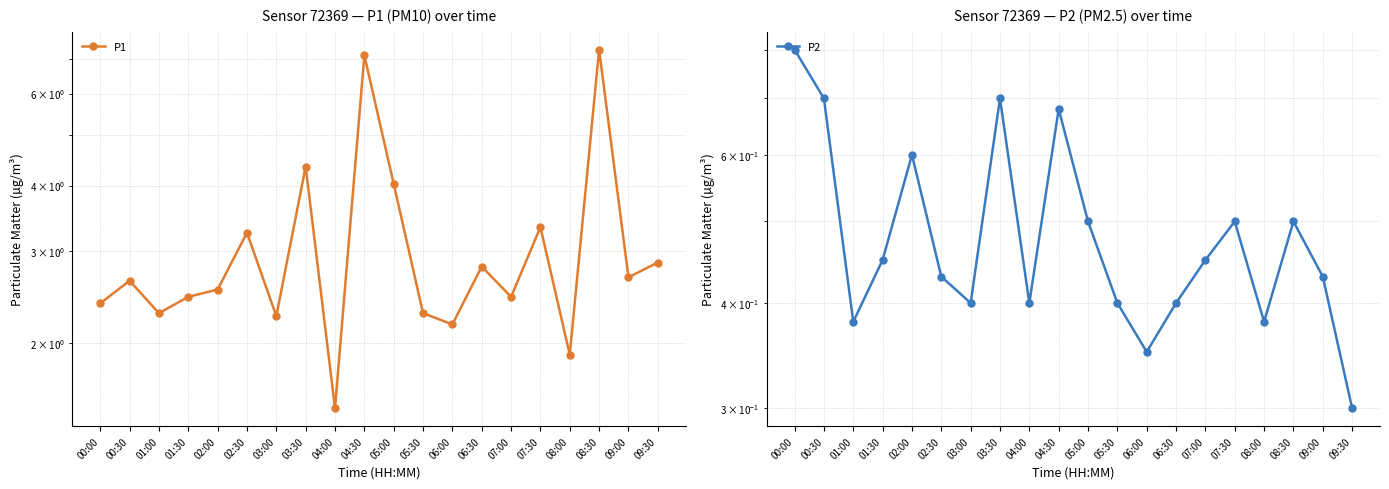

Where is the first local minimum for P2?

01:00